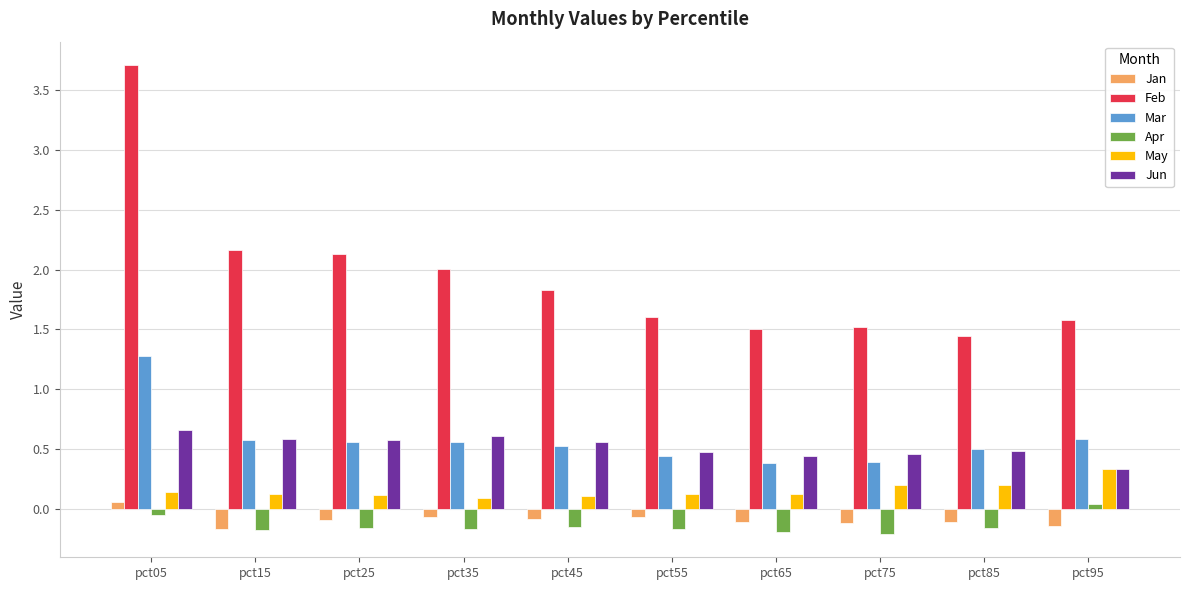

The value of Mar at pct65 is 0.4. True or false?

True